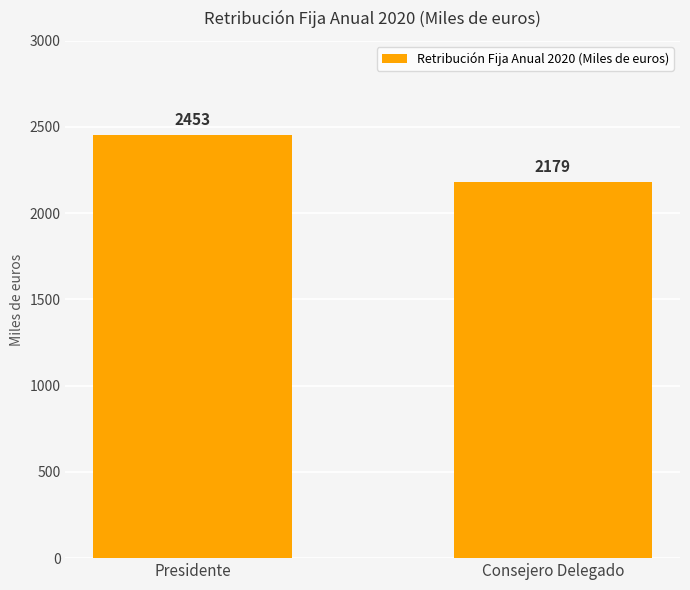

Does the chart contain stacked bars?

No